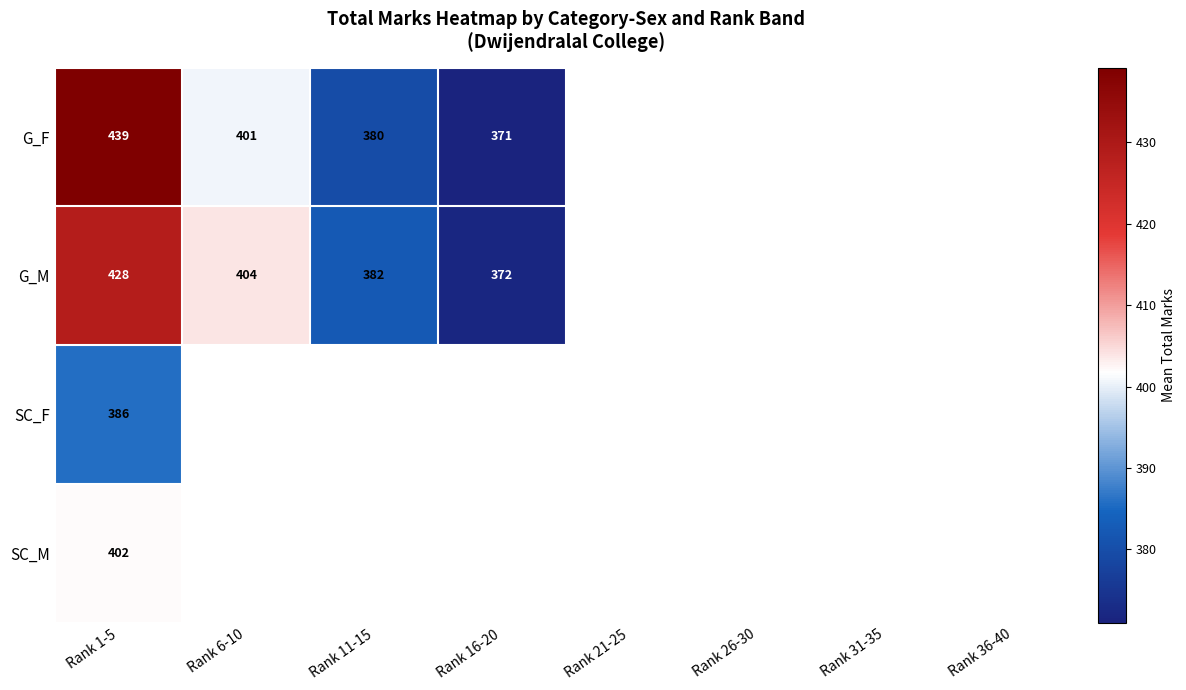

At how many categories does at least one series exceed 430?

1